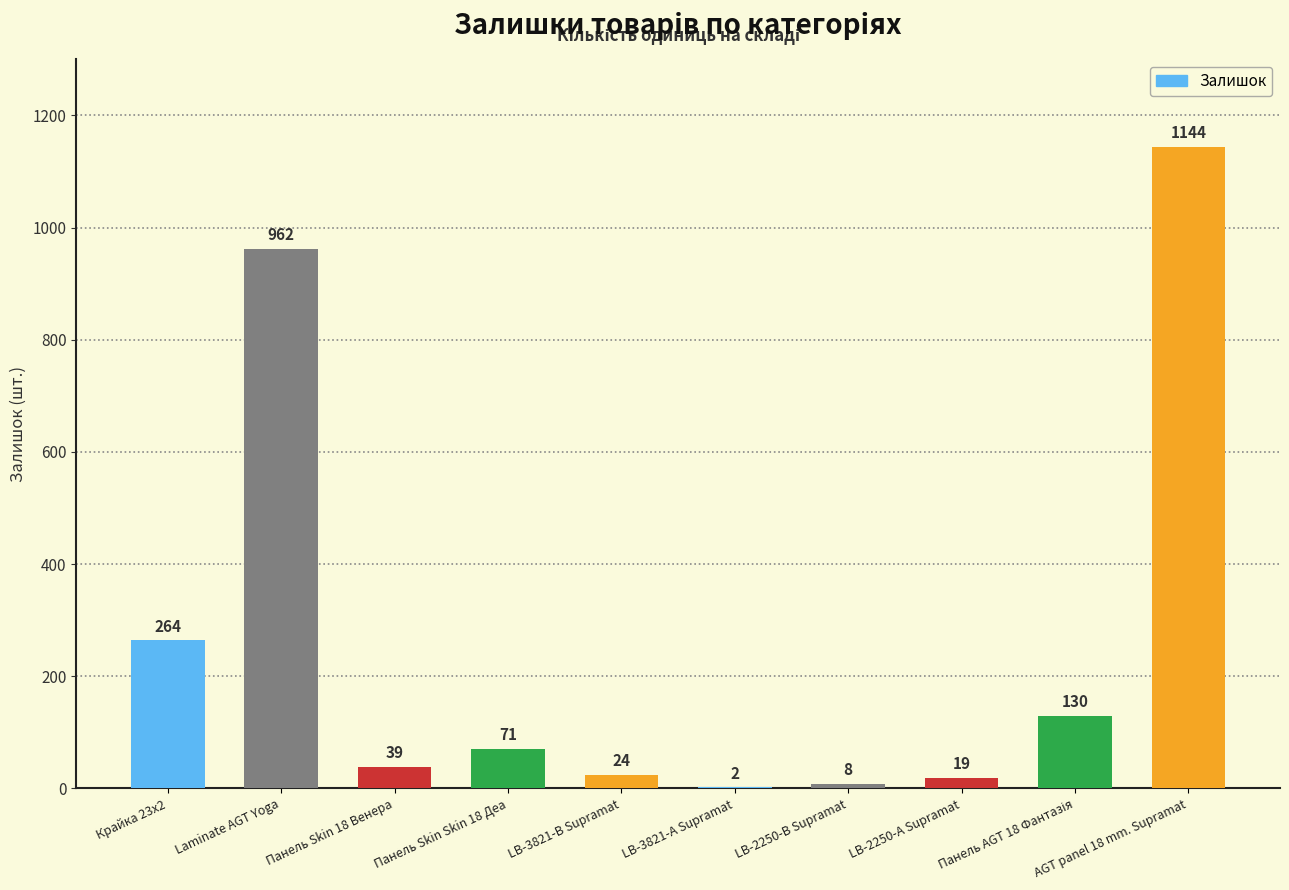

What is the change in value from Крайка 23x2 to LB-3821-А Supramat?

-262